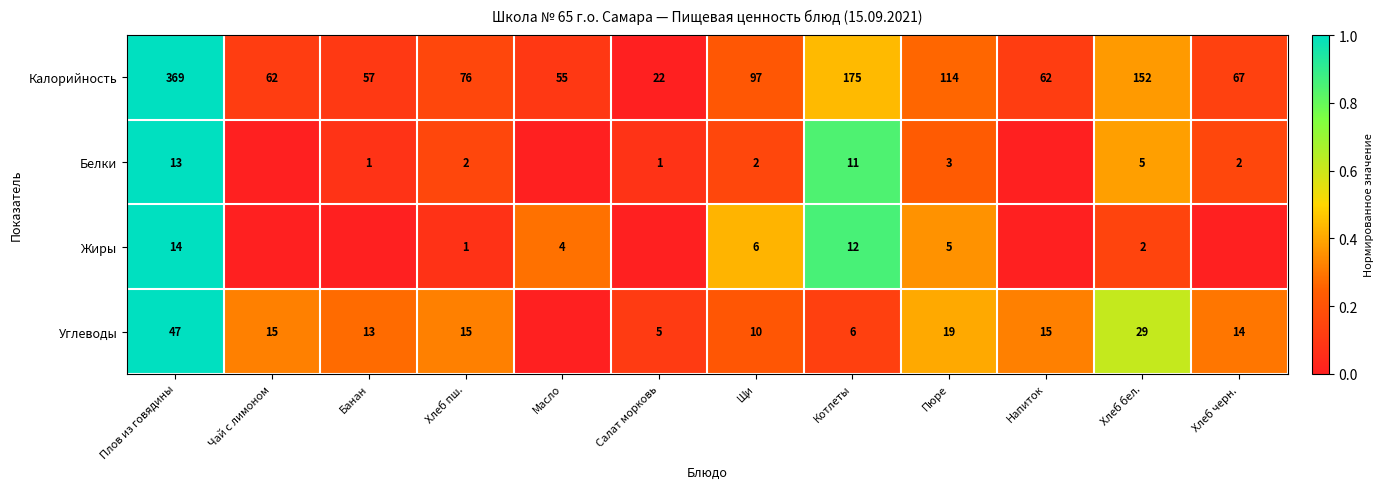

The value of Белки at Салат морковь is 0. True or false?

False